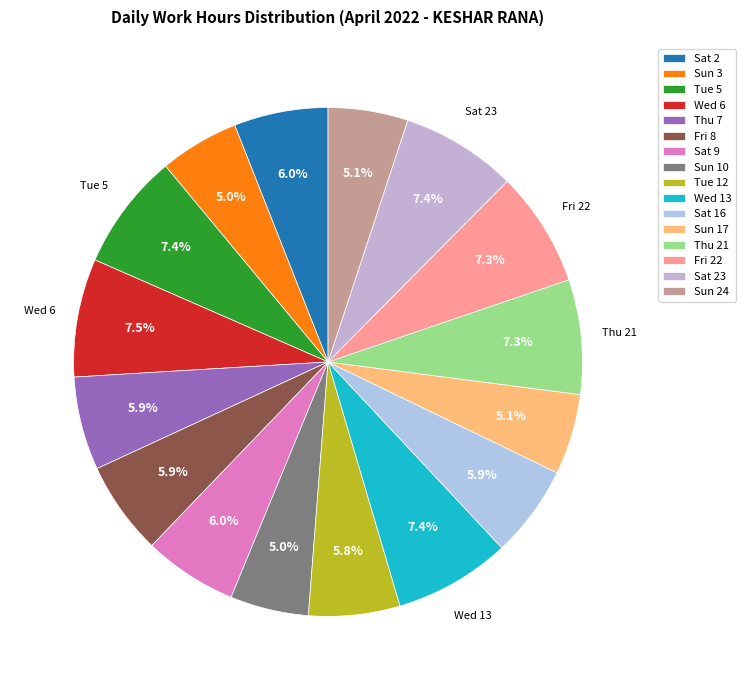

What is the change in value from Sat 2 to Fri 8?

-0.1